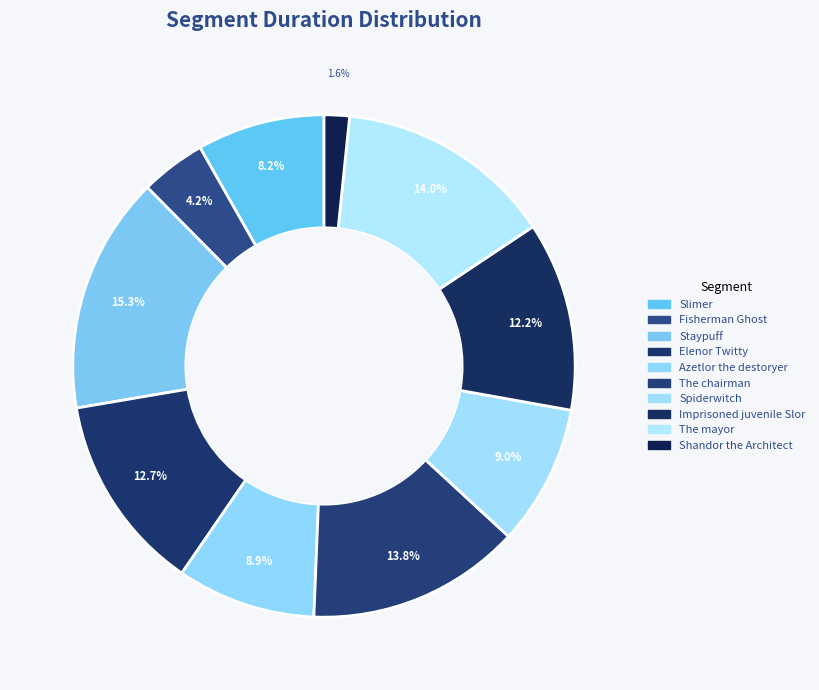

Which category has the smallest portion of the pie?

Shandor the Architect